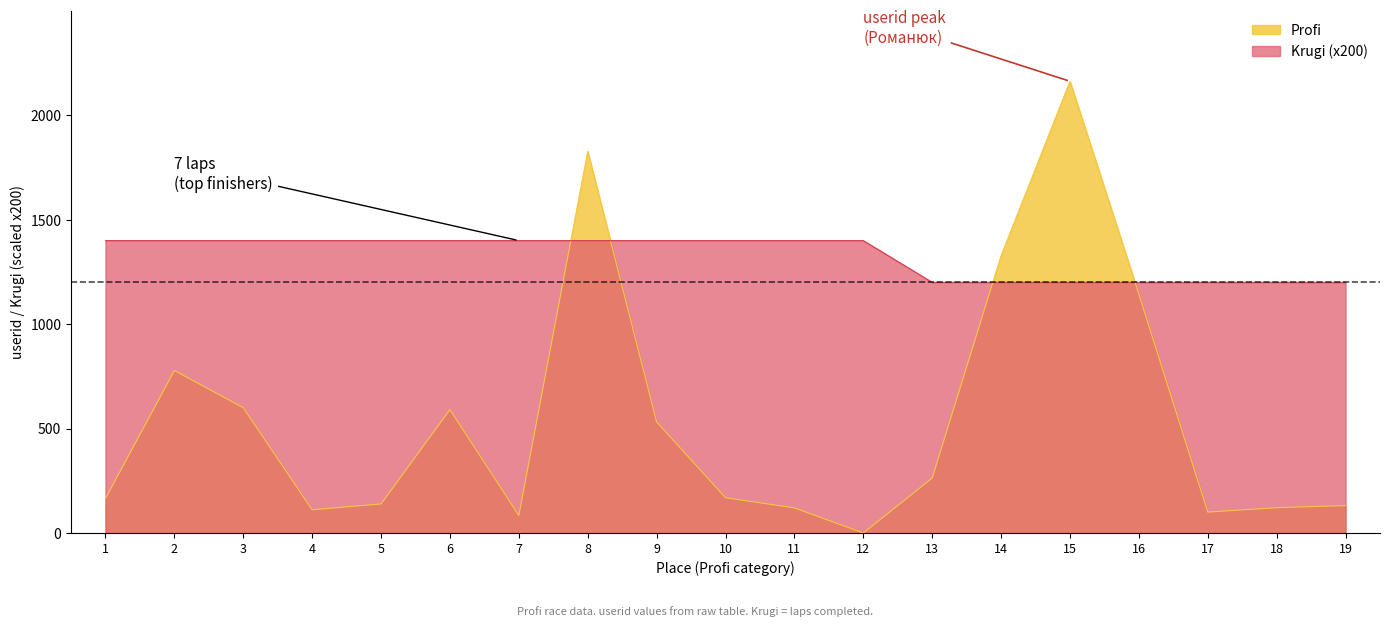

What is the value of the Krugi point at the 7th from the left?

1400